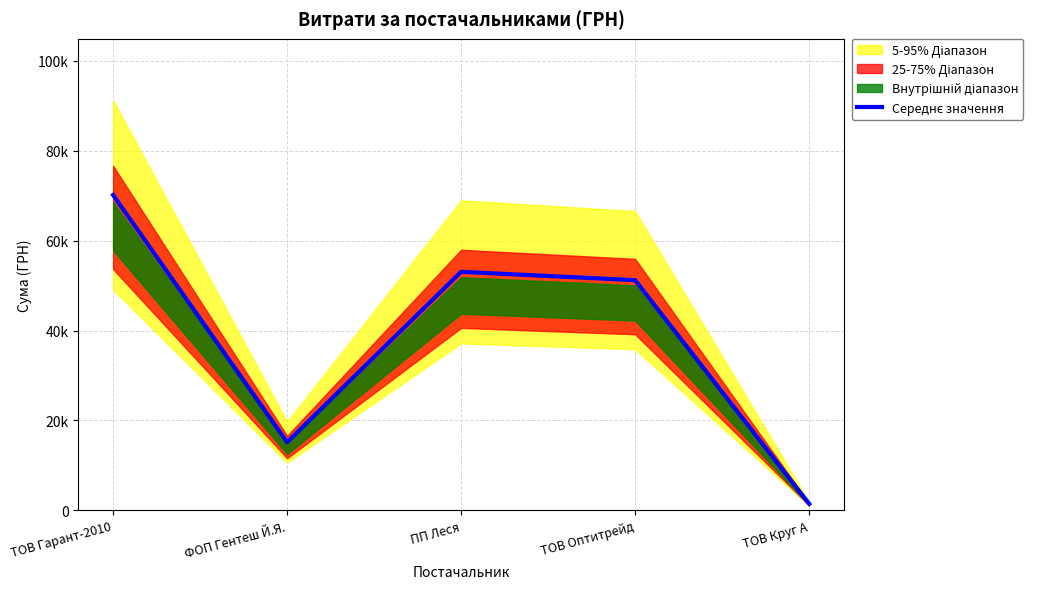

What is the smallest value displayed?

1459.2